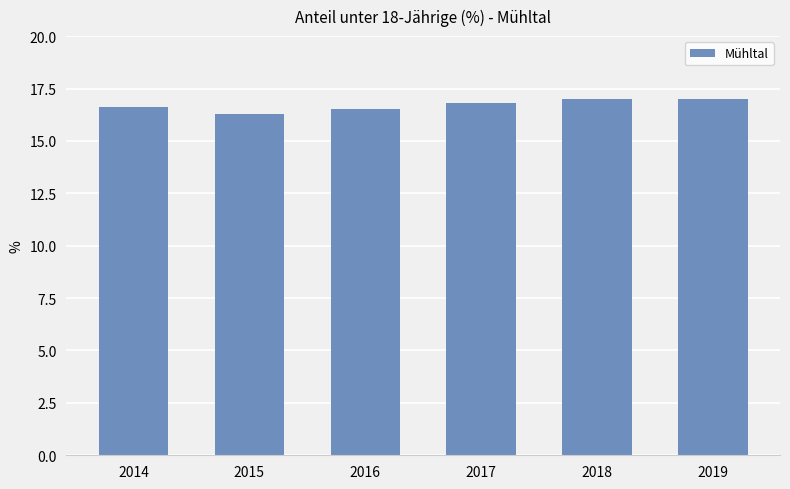

What is the average value?

16.7